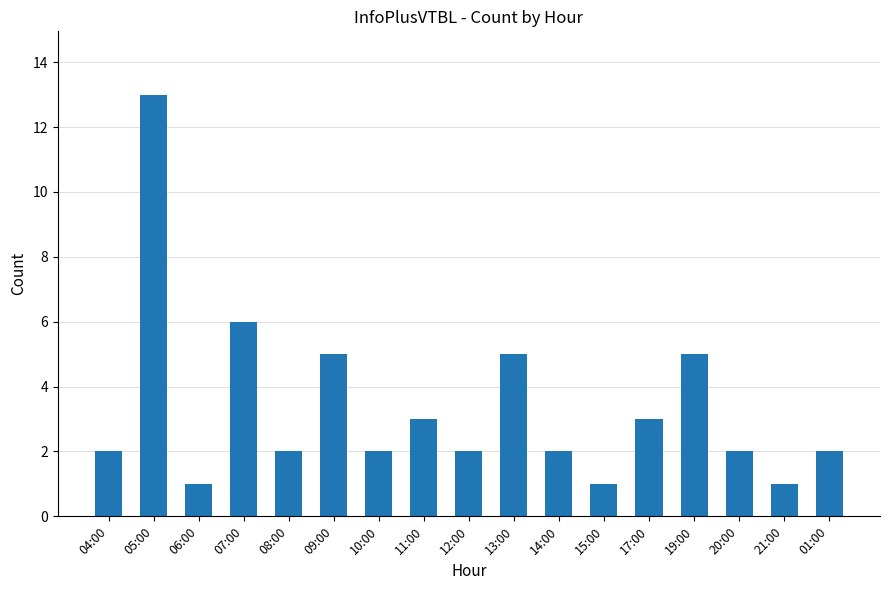

Are the bars grouped side by side (vs. stacked)?

No